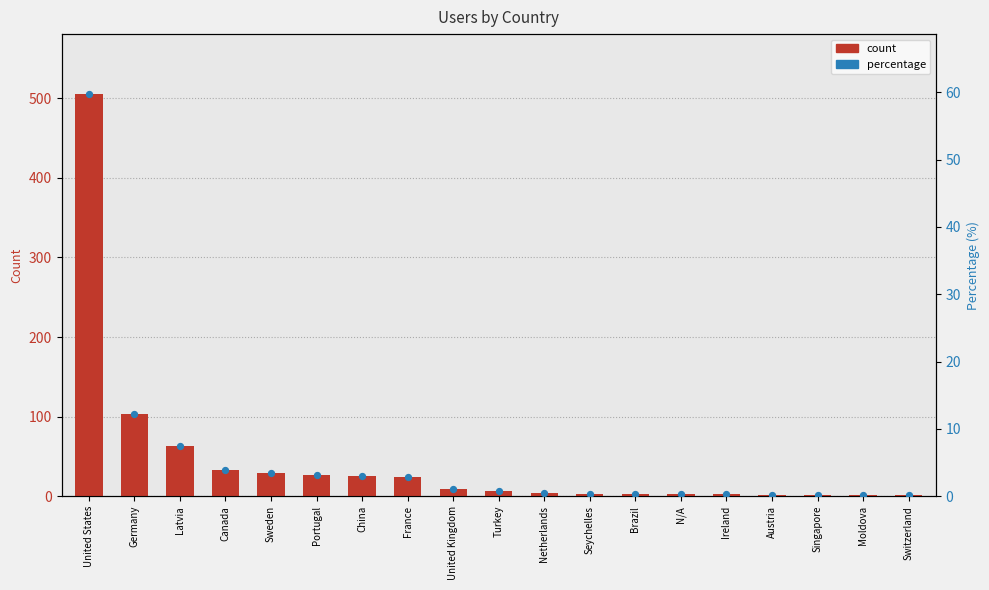

Which series has the largest total across all categories?

count